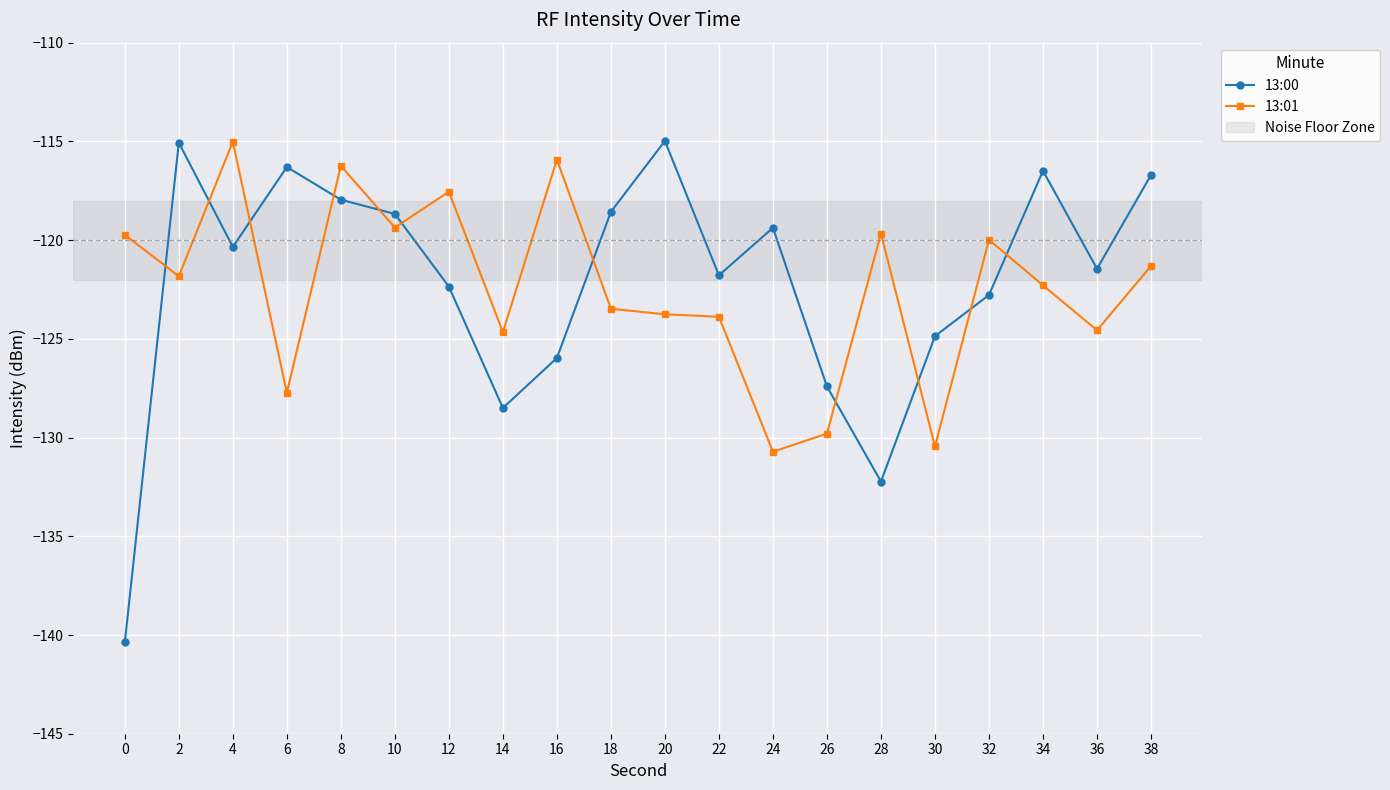

The value of 13:00 at 32 is -122.8. True or false?

True